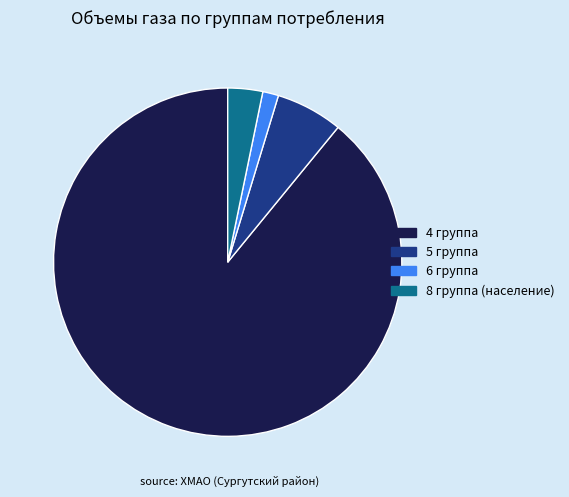

Combined, do 5 группа and 4 группа account for over 50%?

Yes